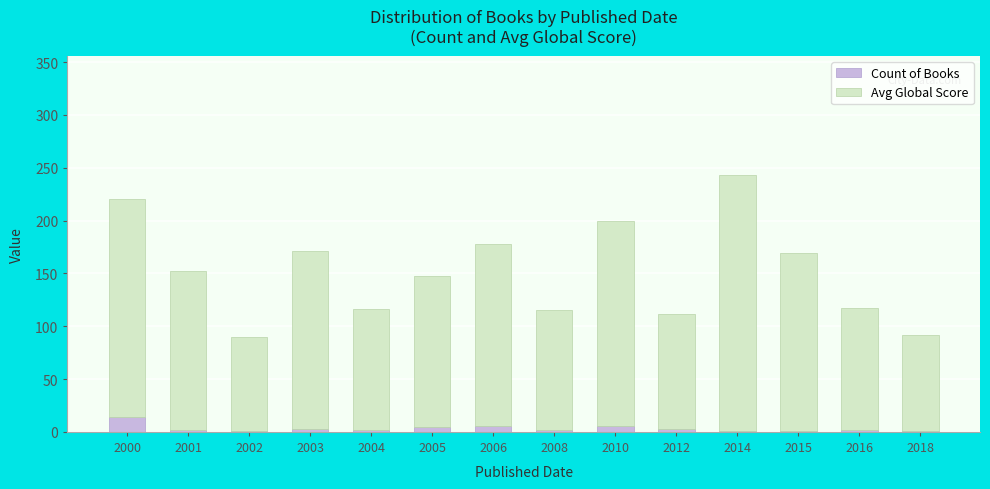

What is the average value of the Count of Books series?

3.5